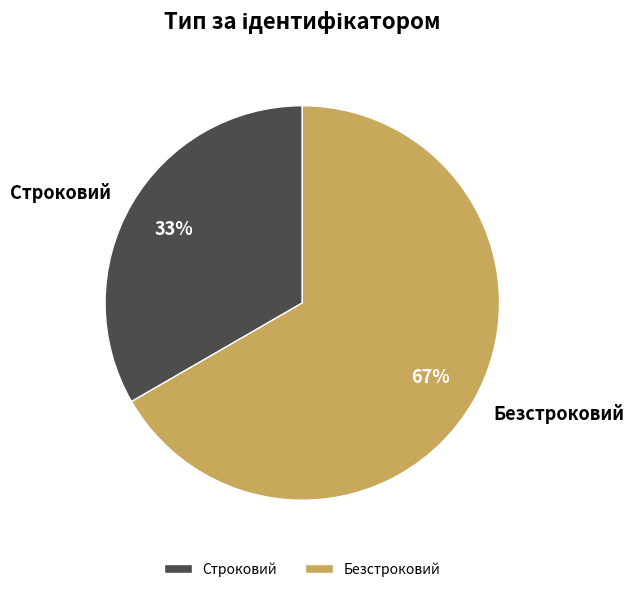

To the nearest percent, what is the average slice percentage?

50%